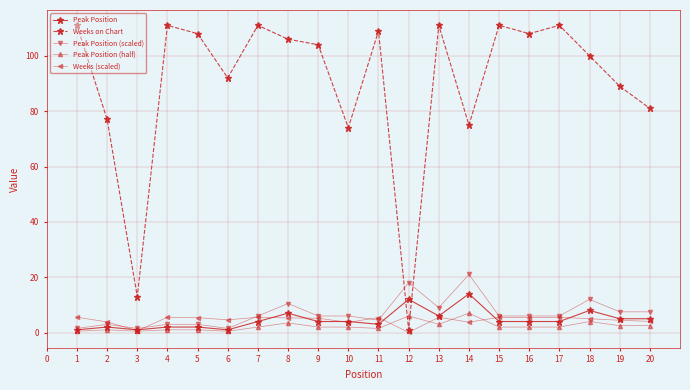

How many times do Weeks on Chart and Peak Position cross each other?

2